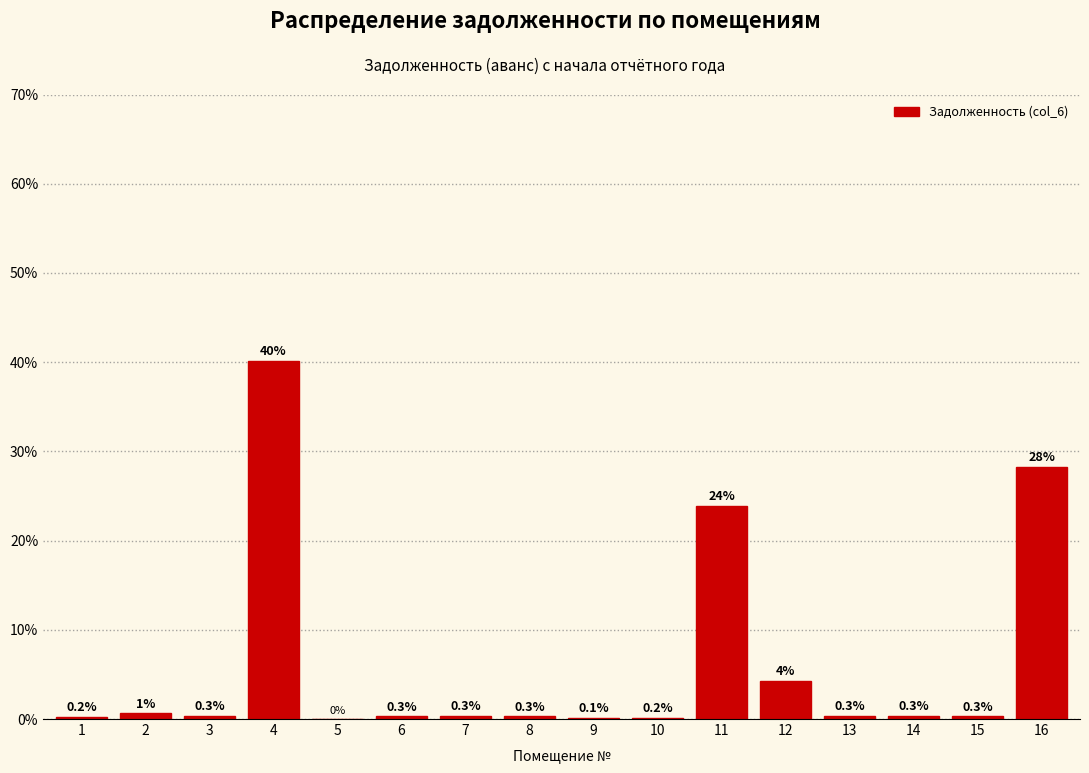

The value at 4 is 40.1. True or false?

True